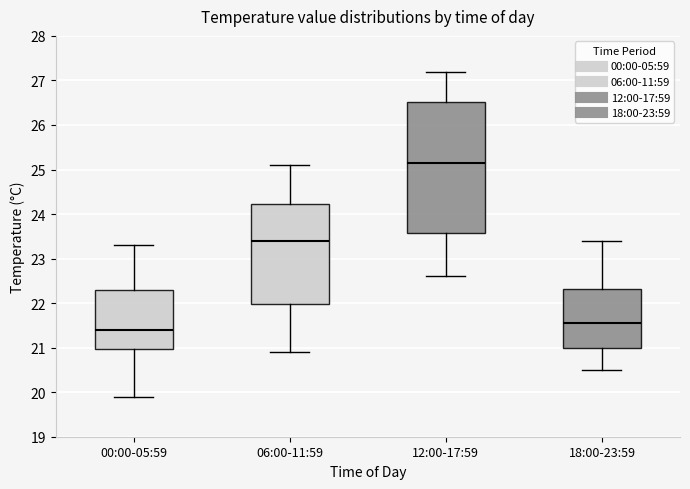

Which box's median line is the highest?

12:00-17:59